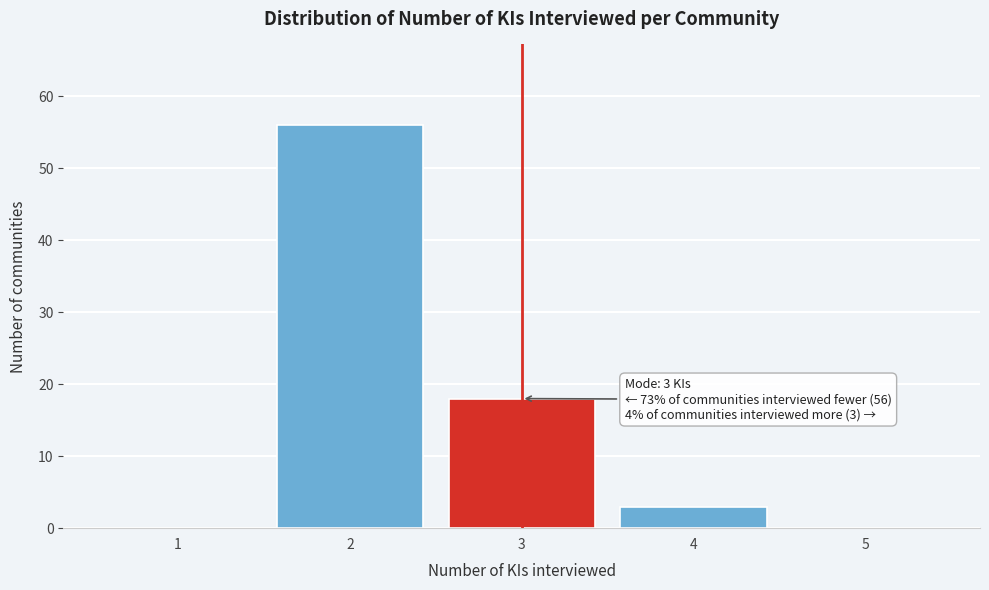

Reading left to right, list all the values displayed in this chart.

1=0	2=56	3=18	4=3	5=0